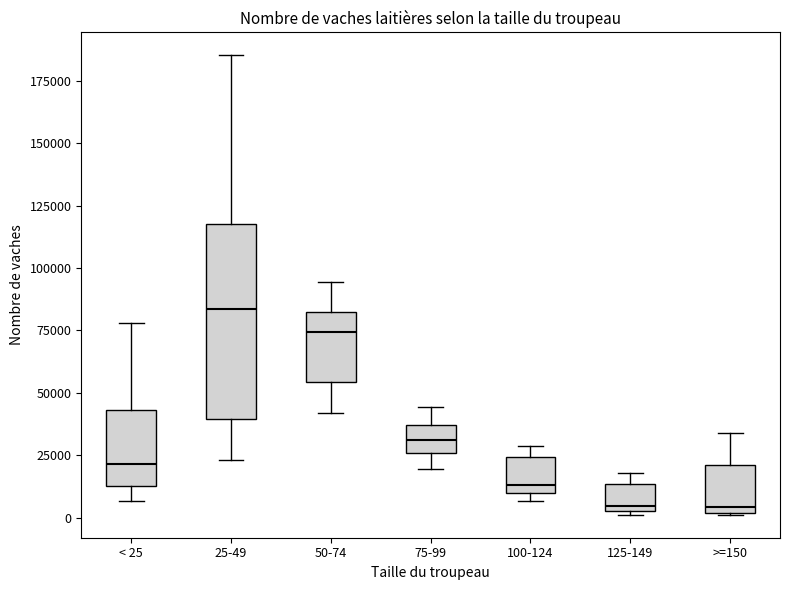

Reading left to right, transcribe this box plot: for each box, give where its median line is, the range the box spans, and where its two whiskers end, as read against the y-axis. The values are not printed on the chart, so give them approximately, as read against the axis.

< 25: median 20000, box 15000 to 45000, whiskers 5000 to 80000
25-49: median 85000, box 40000 to 120000, whiskers 25000 to 185000
50-74: median 75000, box 55000 to 80000, whiskers 40000 to 95000
75-99: median 30000, box 25000 to 35000, whiskers 20000 to 45000
100-124: median 15000, box 10000 to 25000, whiskers 5000 to 30000
125-149: median 5000 (just above the box's lower edge), box 5000 to 15000, whiskers 0 to 20000
>=150: median 5000, box 0 to 20000, whiskers 0 to 35000